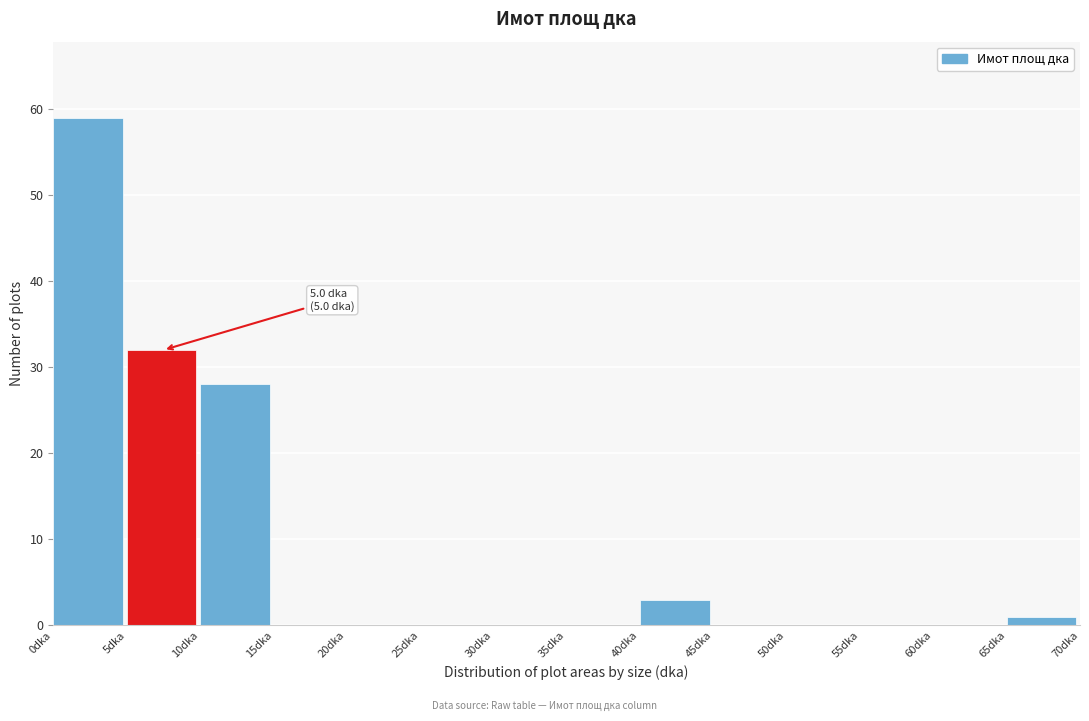

Which range on the x-axis has the tallest bar?

0 to 5